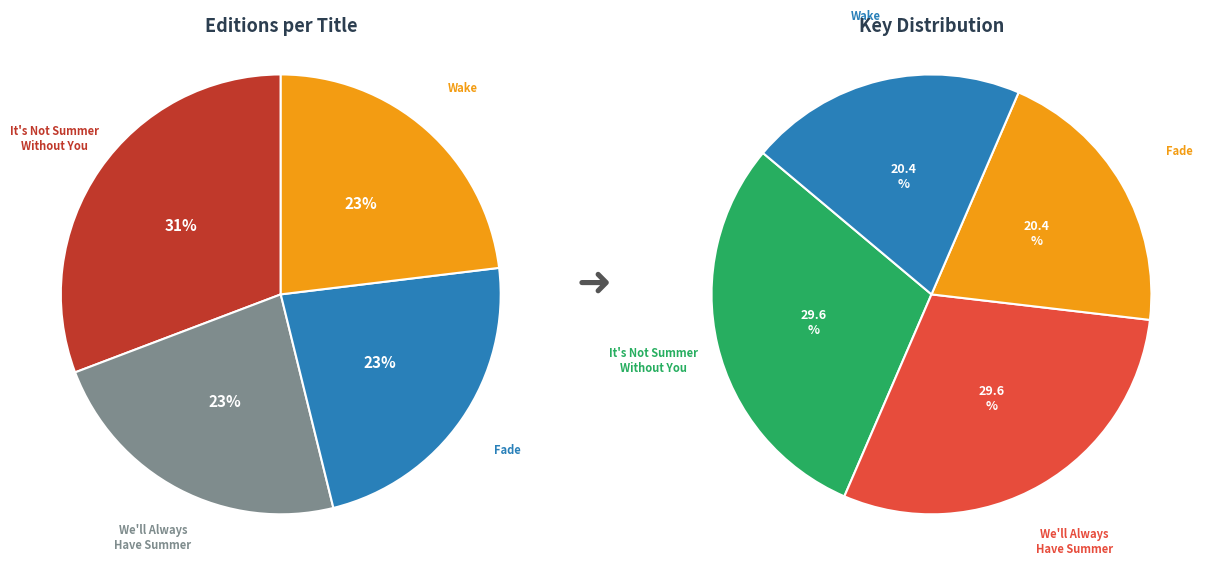

To the nearest percent, what portion does It's Not Summer Without You represent?

31%